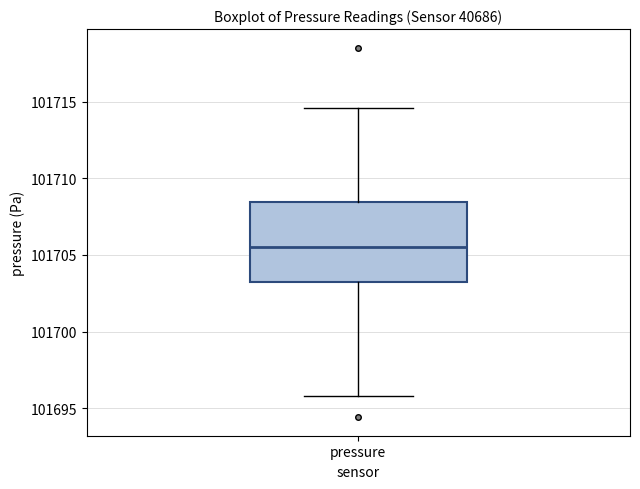

Transcribe this box plot: give where the median line is, the range the box spans, and where the two whiskers end, as read against the y-axis. The values are not printed on the chart, so give them approximately, as read against the axis.

median 101705.5, box 101703.0 to 101708.5, whiskers 101696.0 to 101714.5